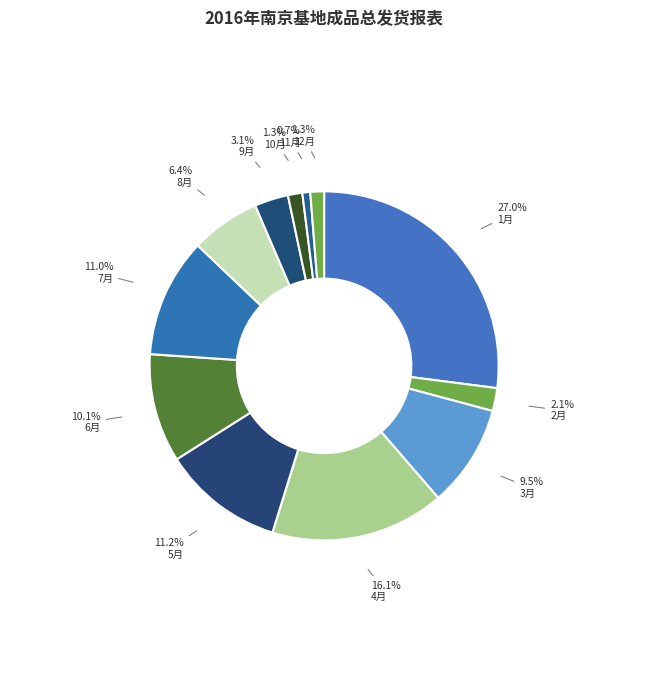

Is 3月 the majority of the pie?

No